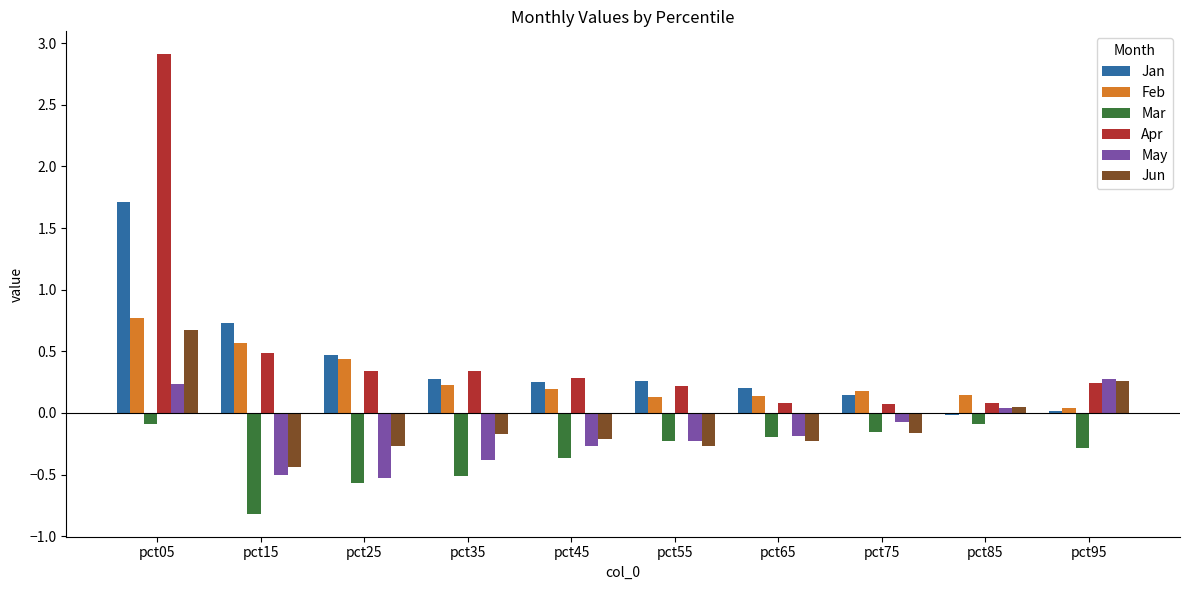

How many data points in May are above 0?

3